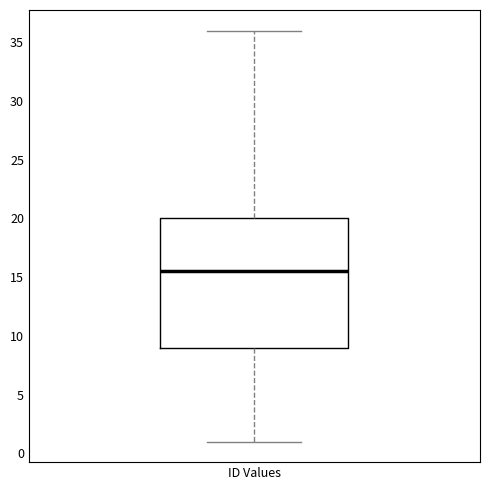

Where is the upper edge of the box for ID Values on the y-axis? The values are not printed on the chart, so give them approximately, as read against the axis.

20.0